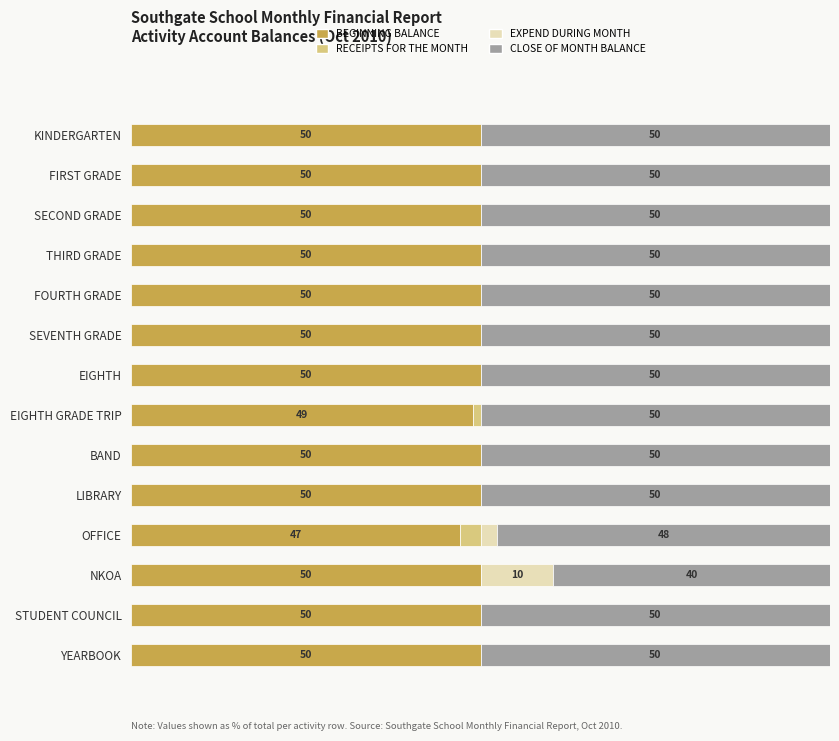

Rank the categories by RECEIPTS FOR THE MONTH value from highest to lowest.

OFFICE, EIGHTH GRADE TRIP, KINDERGARTEN, FIRST GRADE, SECOND GRADE, THIRD GRADE, FOURTH GRADE, SEVENTH GRADE, EIGHTH, BAND, LIBRARY, NKOA, STUDENT COUNCIL, YEARBOOK